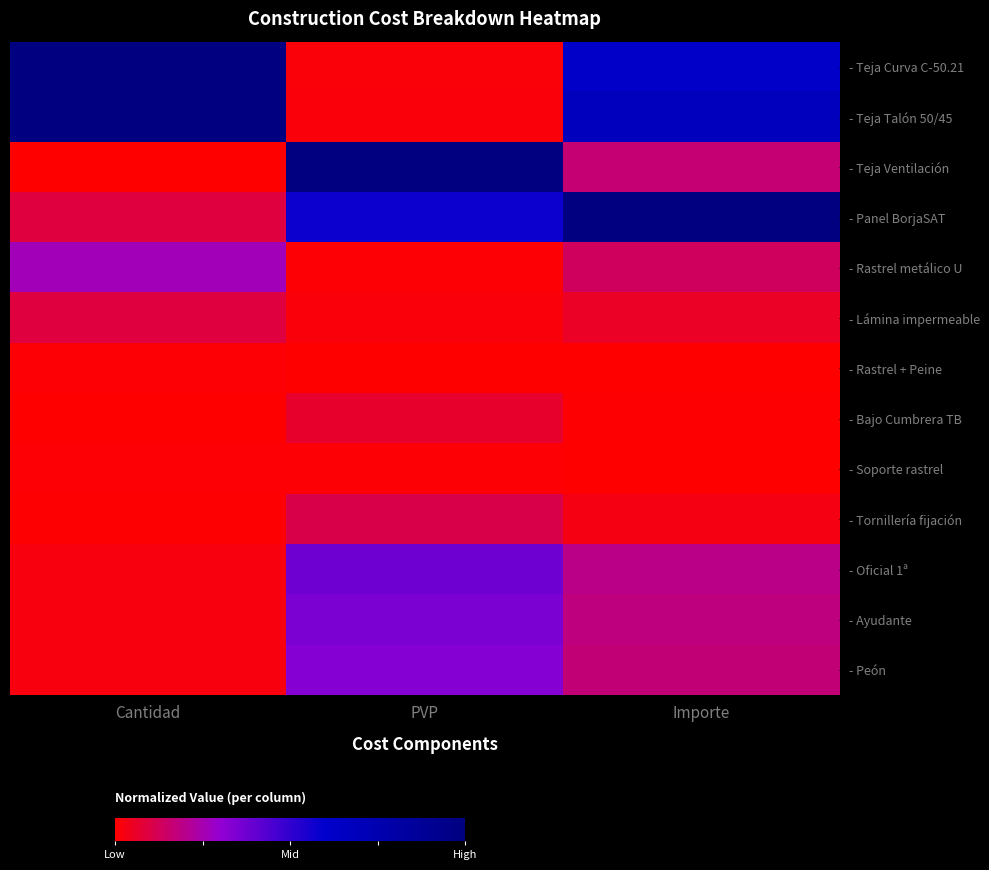

Reading left to right, what are all the values shown in this chart?

- Teja Curva C-50.21: Cantidad=1.0	PVP=0.0	Importe=0.6
- Teja Talón 50/45: Cantidad=1.0	PVP=0.0	Importe=0.7
- Teja Ventilación: Cantidad=0.0	PVP=1.0	Importe=0.2
- Panel BorjaSAT: Cantidad=0.1	PVP=0.6	Importe=1.0
- Rastrel metálico U: Cantidad=0.3	PVP=0.0	Importe=0.1
- Lámina impermeable: Cantidad=0.1	PVP=0.0	Importe=0.1
- Rastrel + Peine: Cantidad=0.0	PVP=0.0	Importe=0.0
- Bajo Cumbrera TB: Cantidad=0.0	PVP=0.1	Importe=0.0
- Soporte rastrel: Cantidad=0.0	PVP=0.0	Importe=0.0
- Tornillería fijación: Cantidad=0.0	PVP=0.1	Importe=0.0
- Oficial 1ª: Cantidad=0.0	PVP=0.4	Importe=0.2
- Ayudante: Cantidad=0.0	PVP=0.3	Importe=0.2
- Peón: Cantidad=0.0	PVP=0.3	Importe=0.2